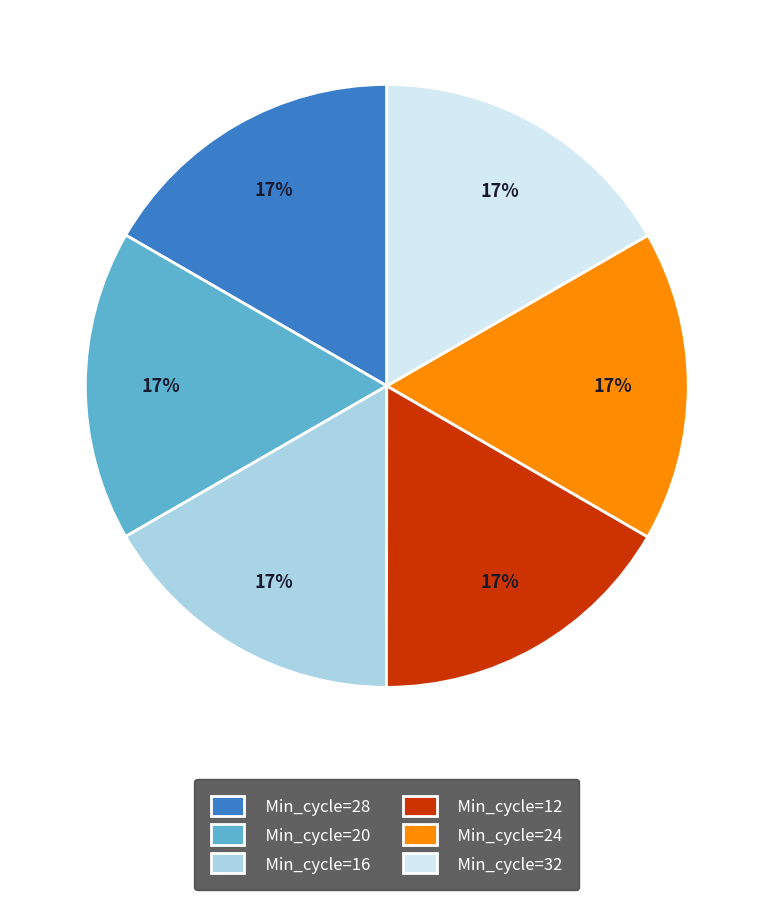

To the nearest percent, what is the combined percentage of Min_cycle=32 and Min_cycle=20?

33%